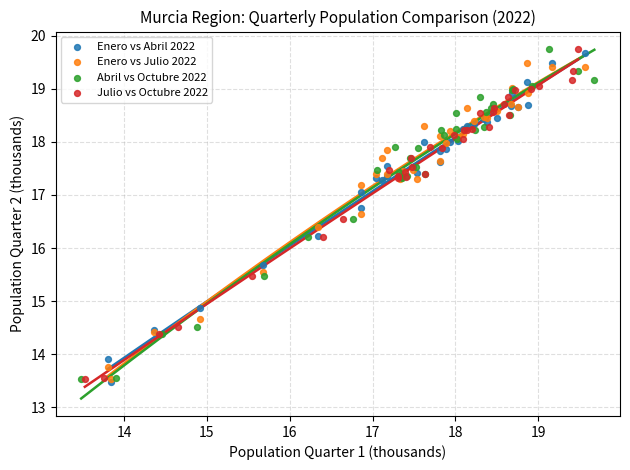

What are all the series names shown in the legend?

Enero vs Abril 2022, Enero vs Julio 2022, Abril vs Octubre 2022, Julio vs Octubre 2022